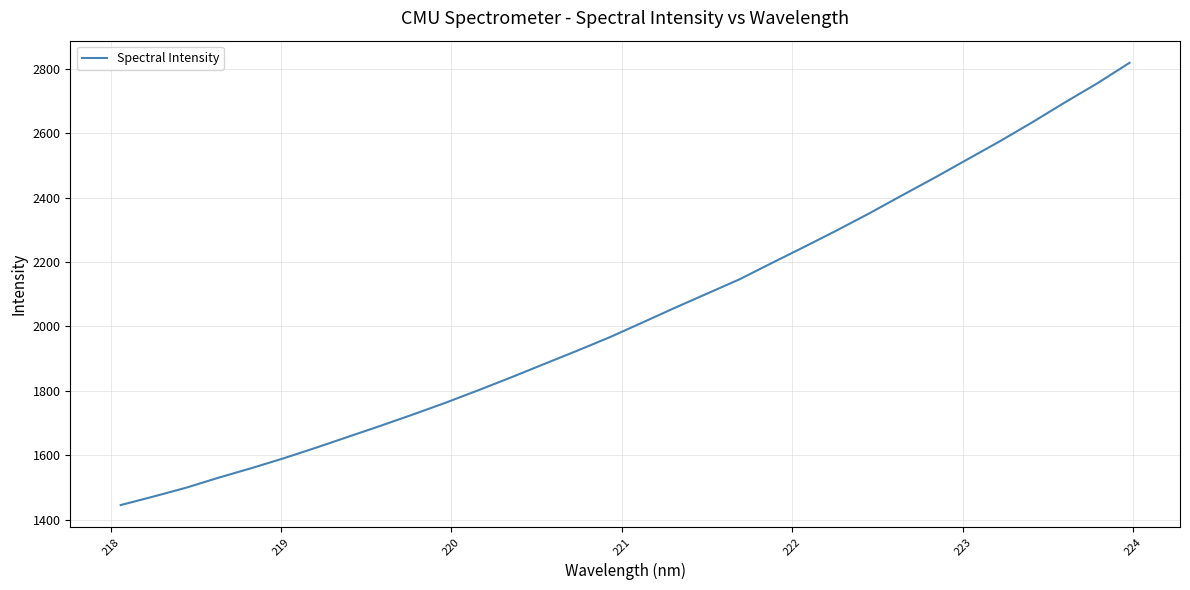

What is the difference between the maximum and minimum values?

1372.7